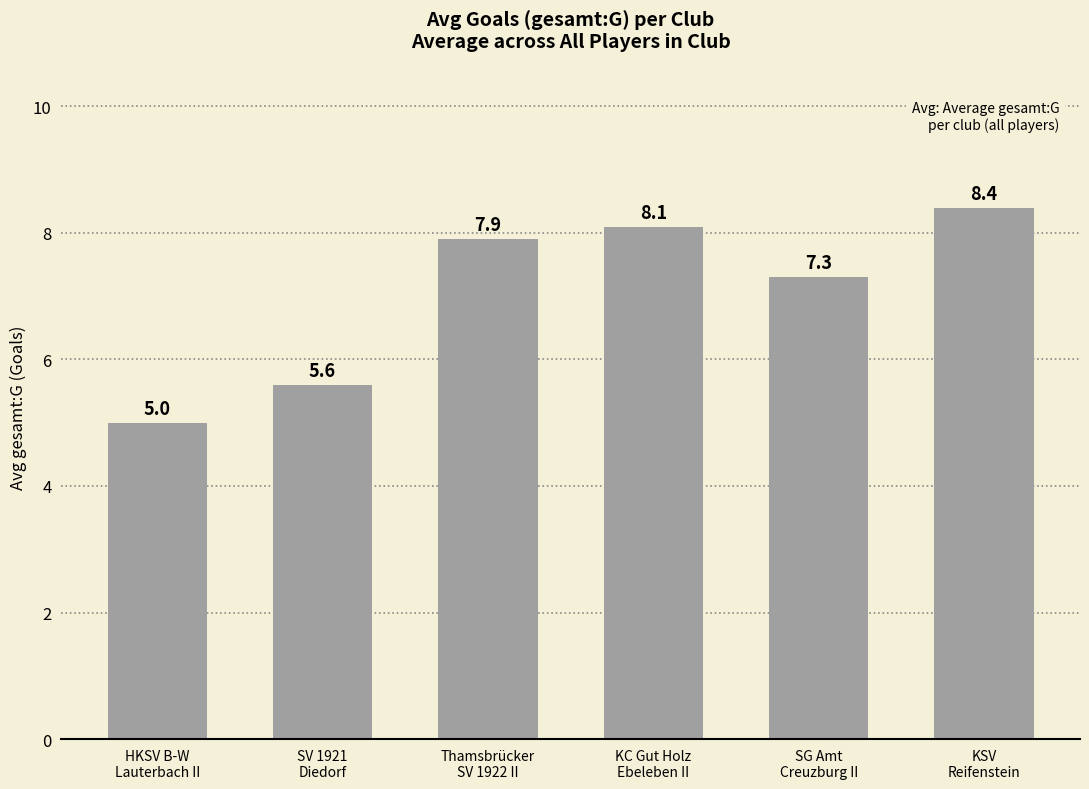

Reading left to right, what are all the values shown in this chart?

5.0	5.6	7.9	8.1	7.3	8.4